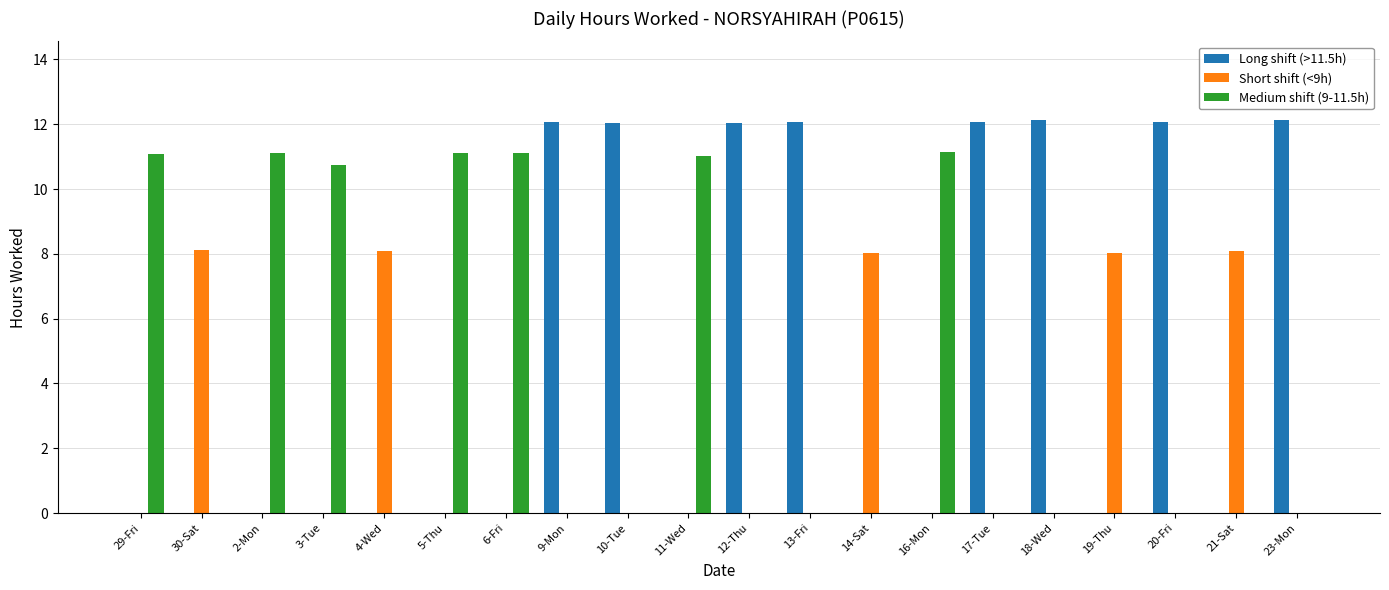

What is the greatest value displayed?

12.1